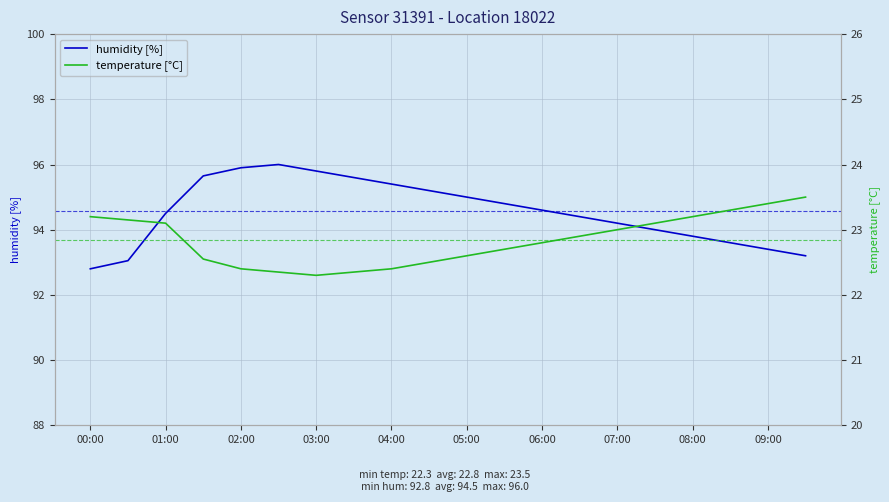

Which category has the lowest value in the humidity [%] series?

00:00